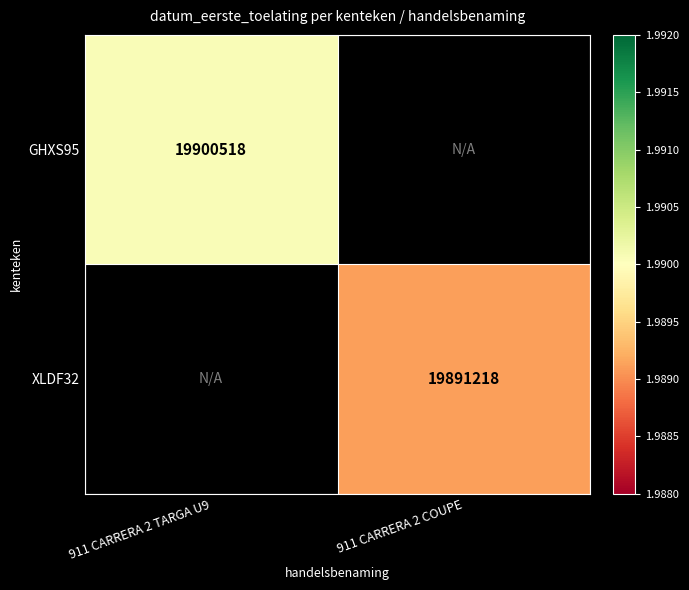

True or false: XLDF32 has a value of 8177332 at 911 CARRERA 2 COUPE.

False